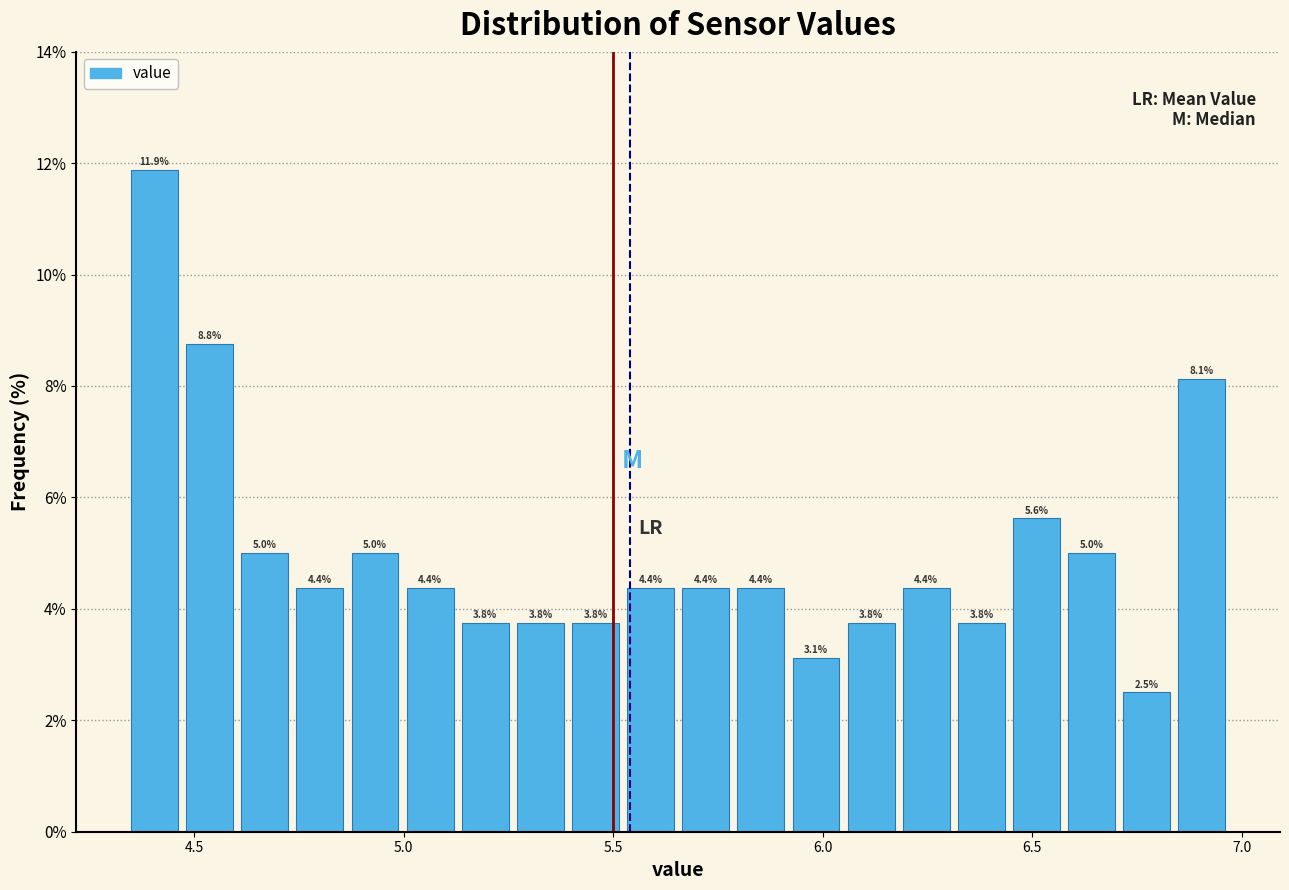

Around what value on the x-axis is the tallest bar? Give the approximate position of its centre, as read against the axis.

4.40